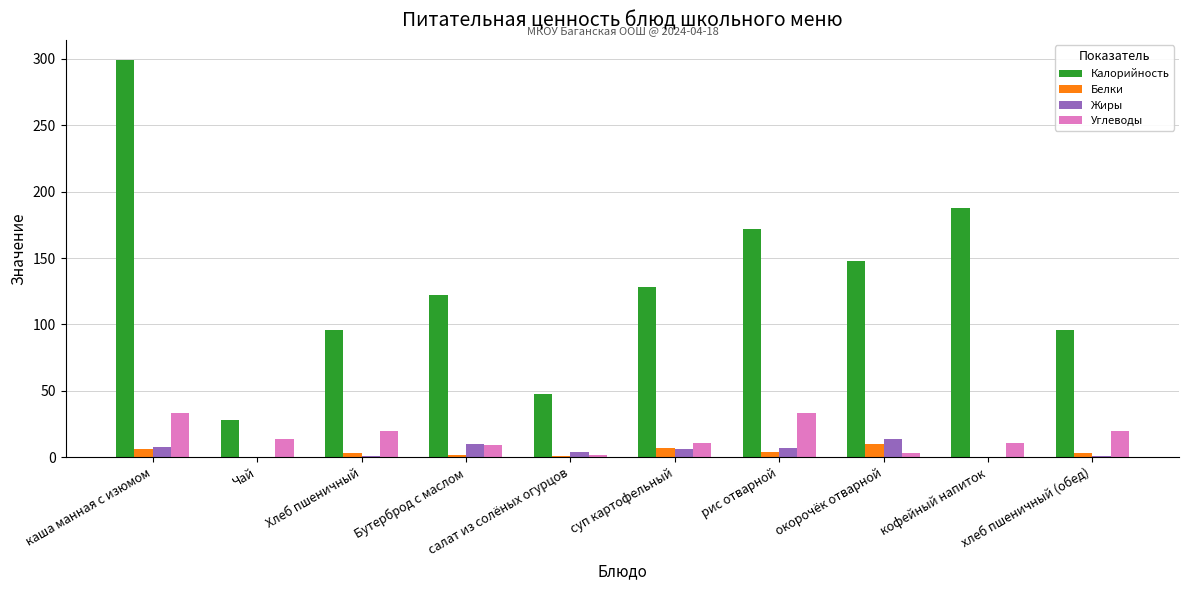

Is it true that Калорийность equals 47.8 at салат из солёных огурцов?

True